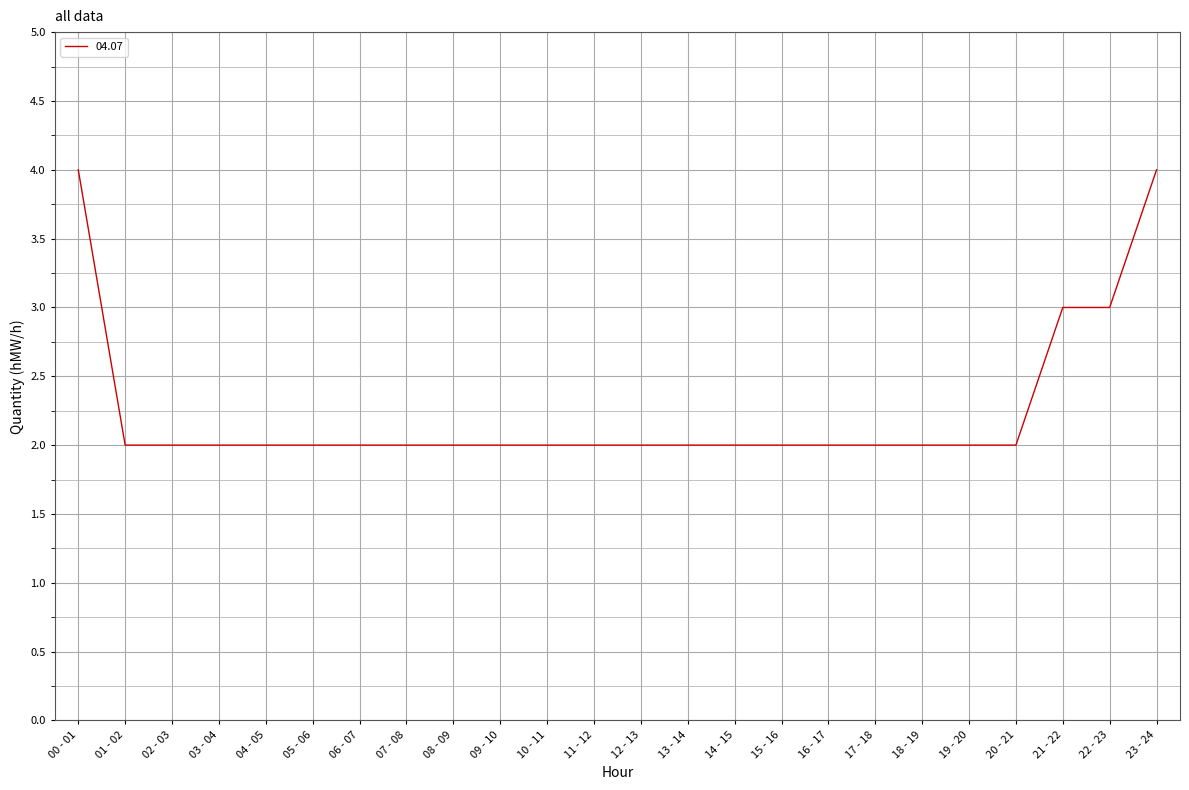

What position from the right is 17 - 18?

7